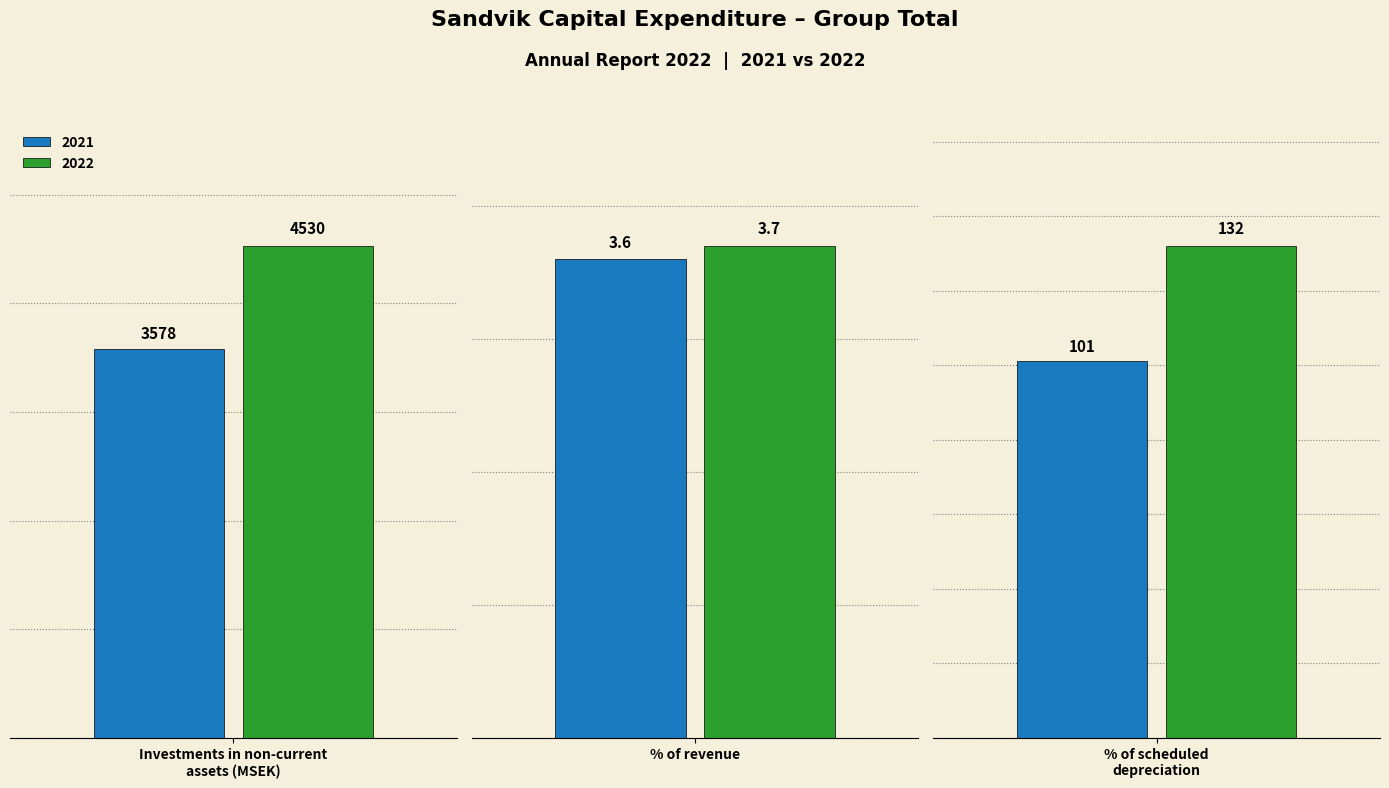

What are all the series names shown in the legend?

2021, 2022